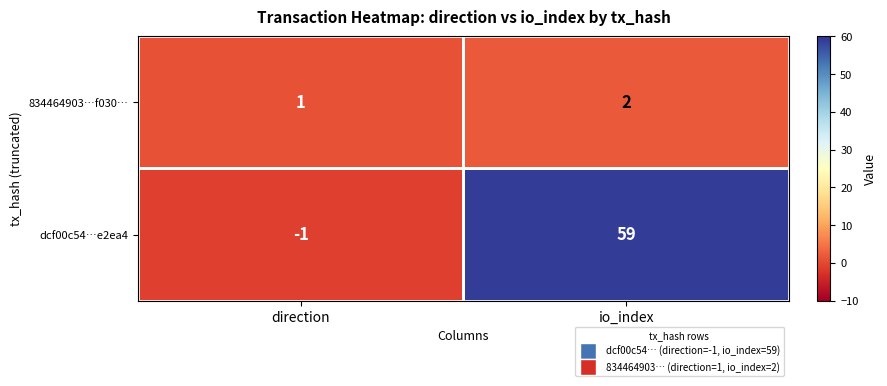

At how many categories does at least one series exceed 46?

1